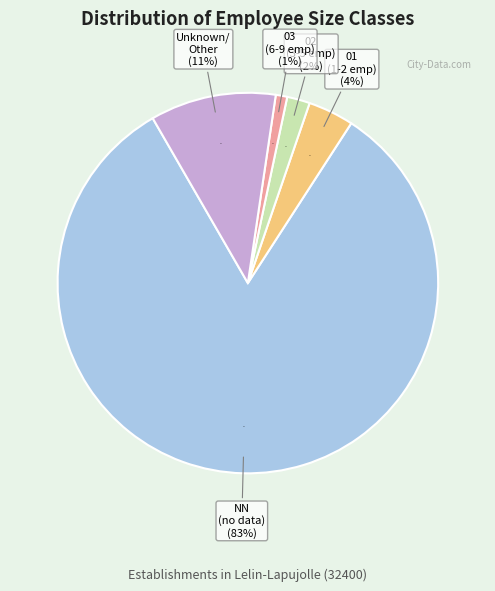

What is the ratio of the value at 01 to the value at ?

0.4